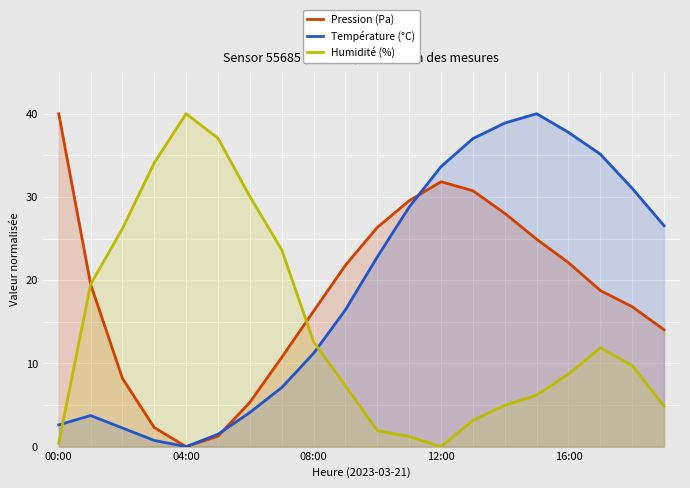

At 10, list the series in order from smallest to largest.

Humidité (%), Température (°C), Pression (Pa)